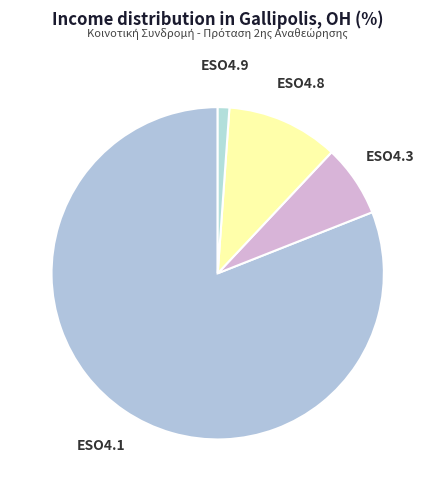

How many segments does this pie chart have?

4